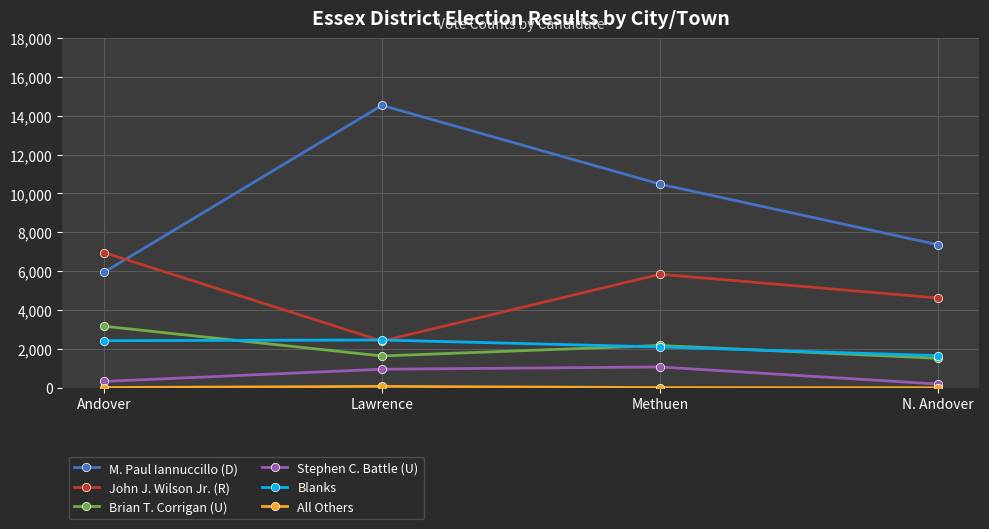

True or false: Blanks has a value of 825 at Andover.

False